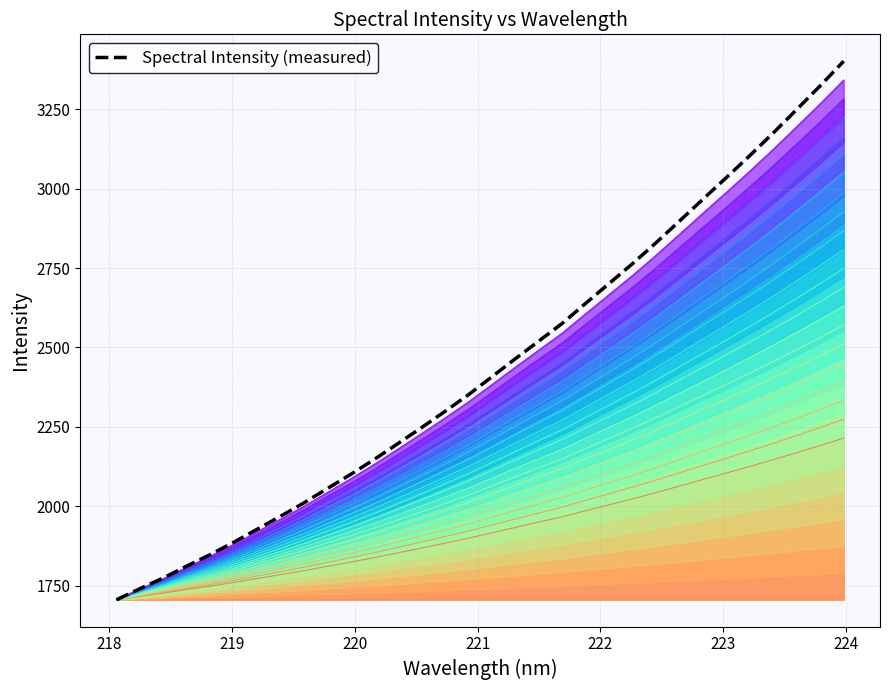

The value at 220.5444 is 459.6. True or false?

False